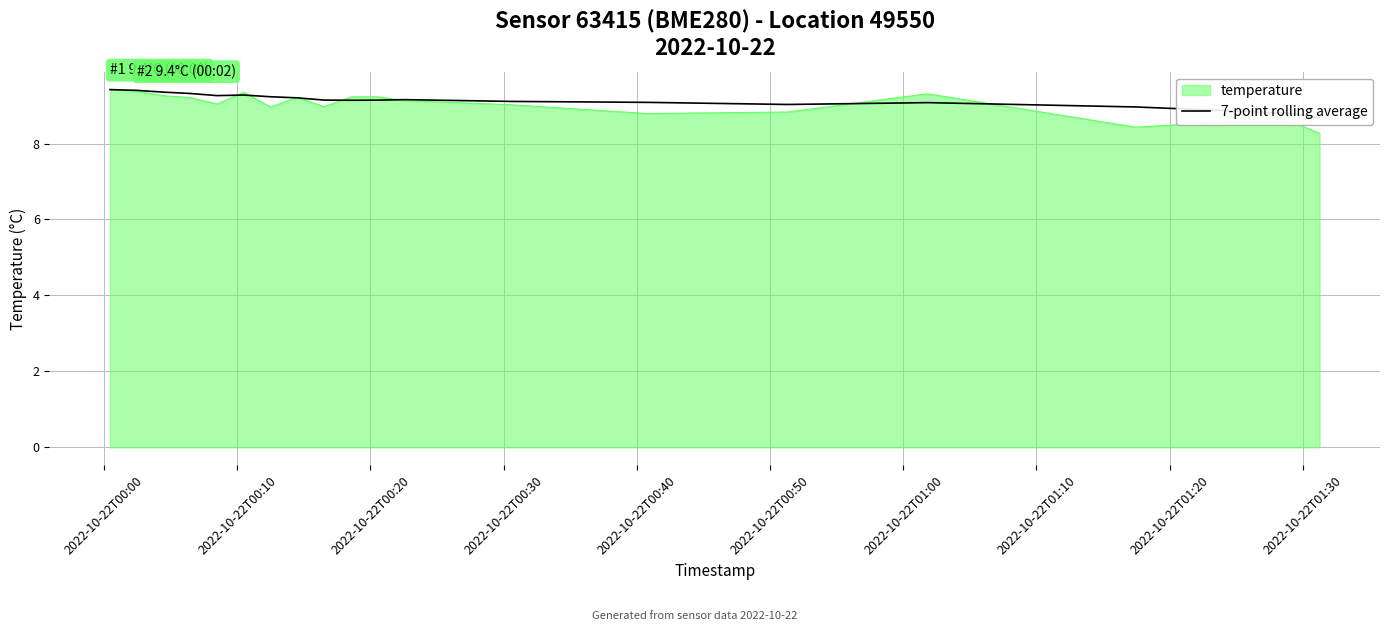

What is the minimum value for temperature?

8.3